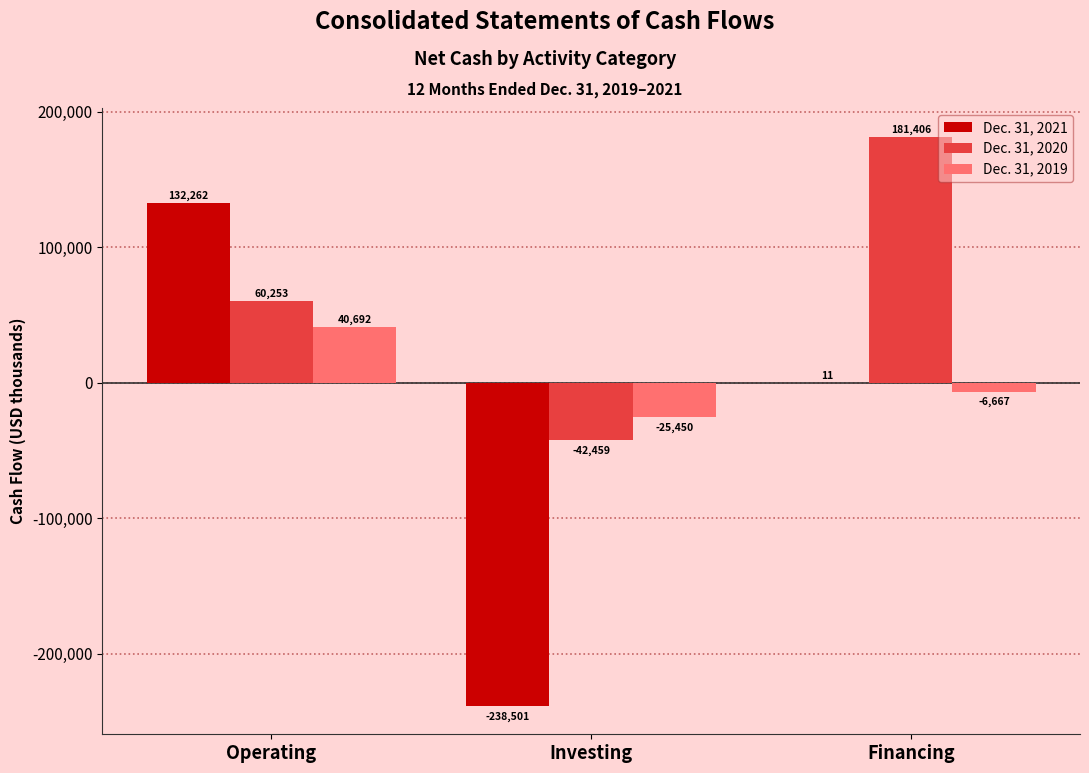

Reading left to right, what are all the values shown in this chart?

Dec. 31, 2021: Operating=132262	Investing=-238501	Financing=11
Dec. 31, 2020: Operating=60253	Investing=-42459	Financing=181406
Dec. 31, 2019: Operating=40692	Investing=-25450	Financing=-6667